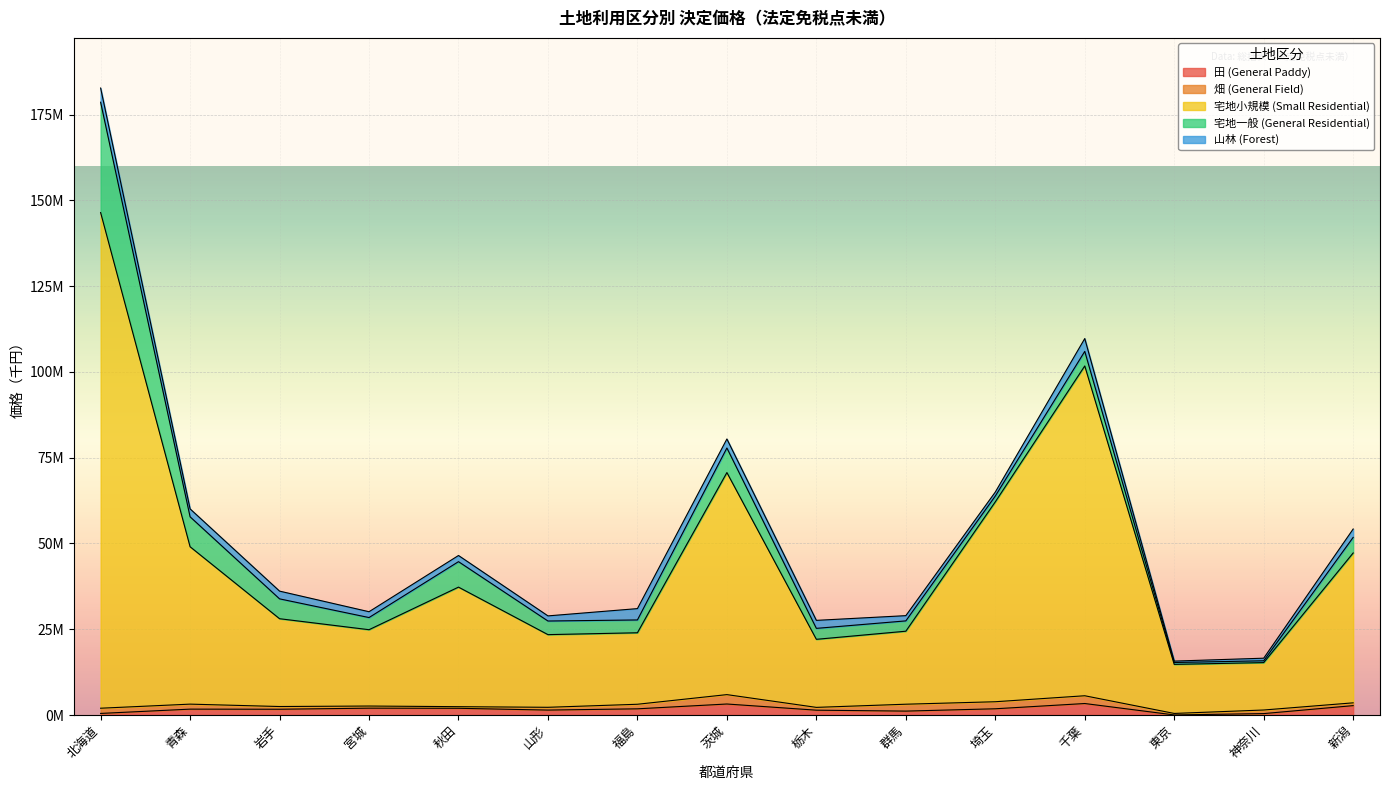

At which label is 田 (General Paddy) closest to 1686600?

岩手